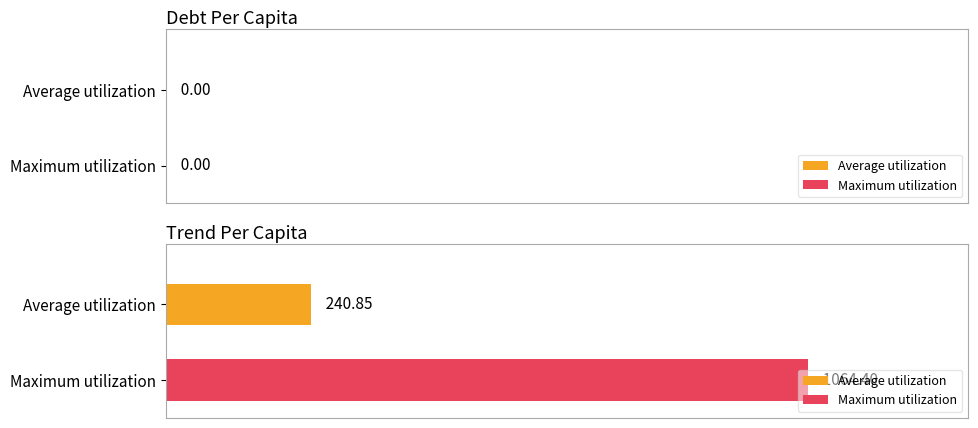

Which series has the largest range (max minus min)?

Average utilization